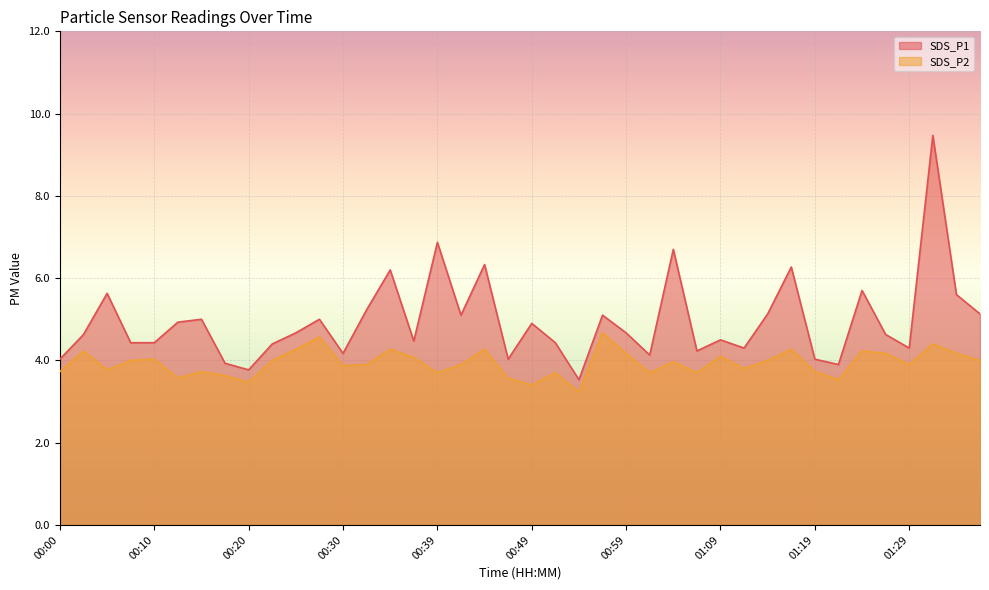

Which category has the lowest value in the SDS_P2 series?

00:54